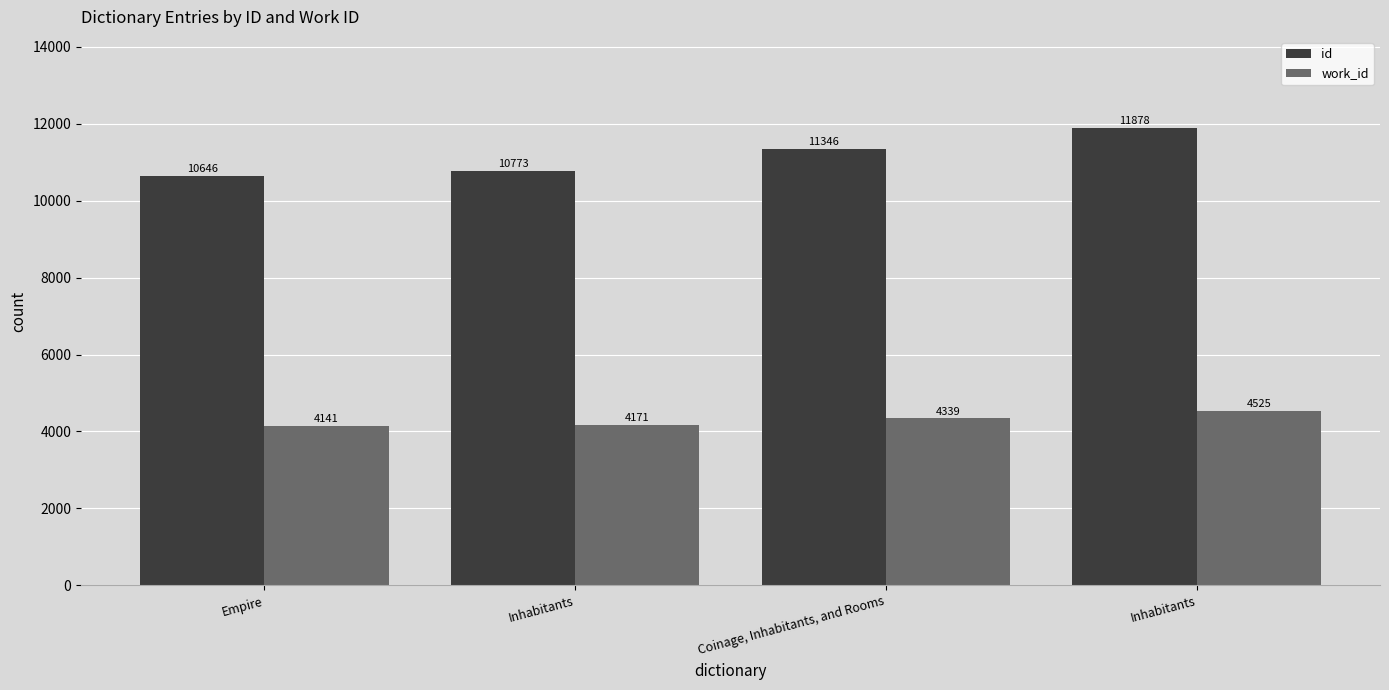

How many data points in work_id are less than 4339?

2